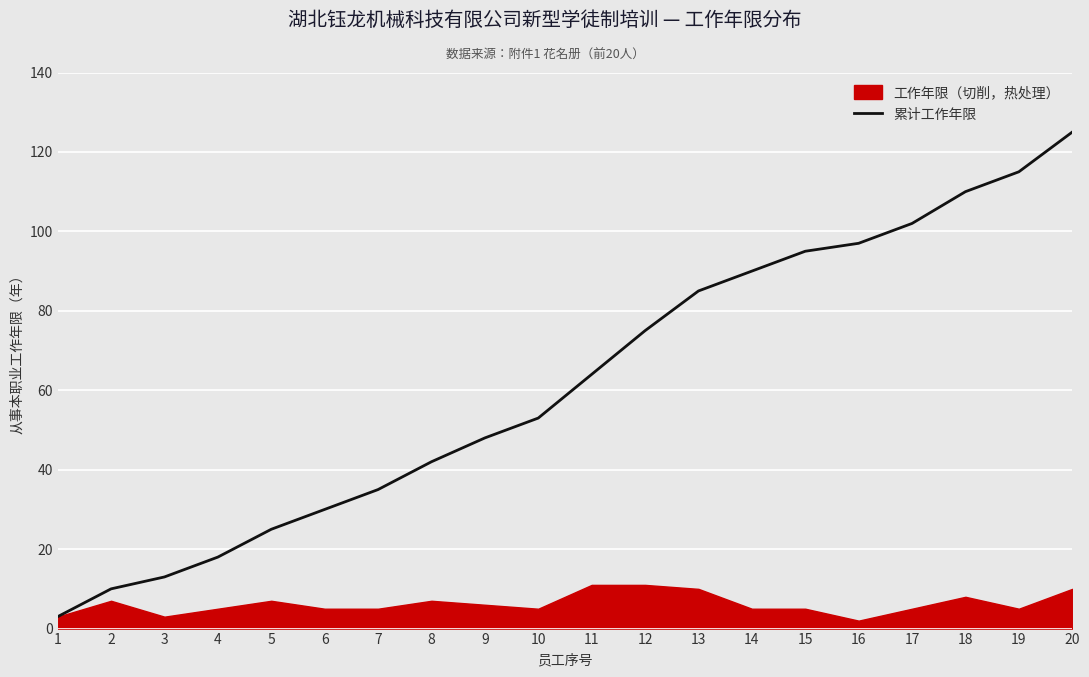

What is the sum of the values at 4 and 19?

133